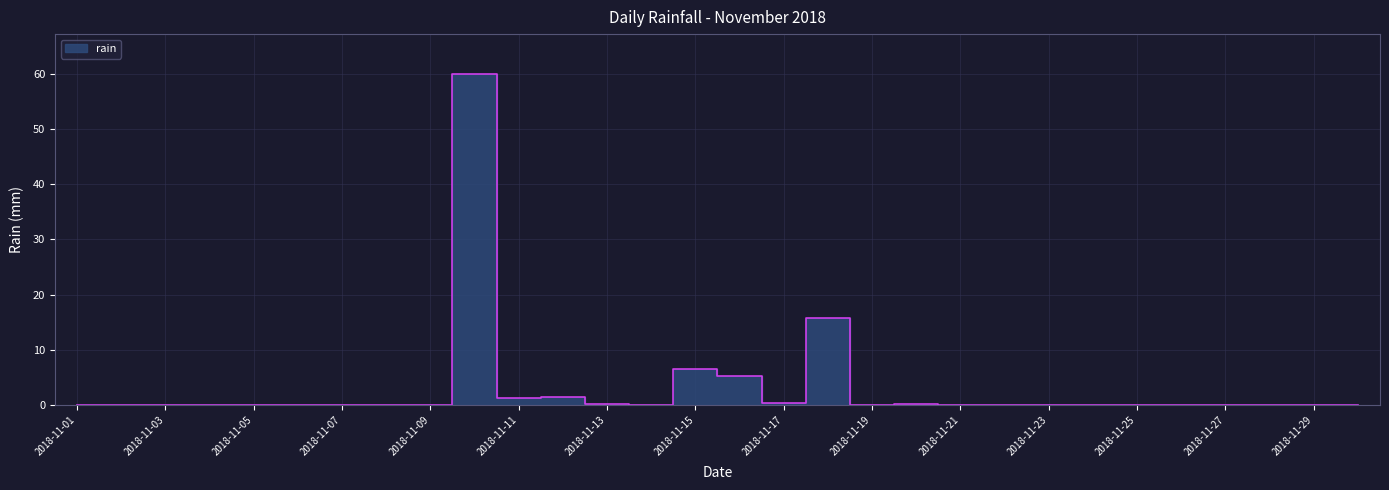

List the labels in order of value, largest first.

2018-11-10, 2018-11-18, 2018-11-15, 2018-11-16, 2018-11-12, 2018-11-11, 2018-11-17, 2018-11-13, 2018-11-20, 2018-11-01, 2018-11-02, 2018-11-03, 2018-11-04, 2018-11-05, 2018-11-06, 2018-11-07, 2018-11-08, 2018-11-09, 2018-11-14, 2018-11-19, 2018-11-21, 2018-11-22, 2018-11-23, 2018-11-24, 2018-11-25, 2018-11-26, 2018-11-27, 2018-11-28, 2018-11-29, 2018-11-30